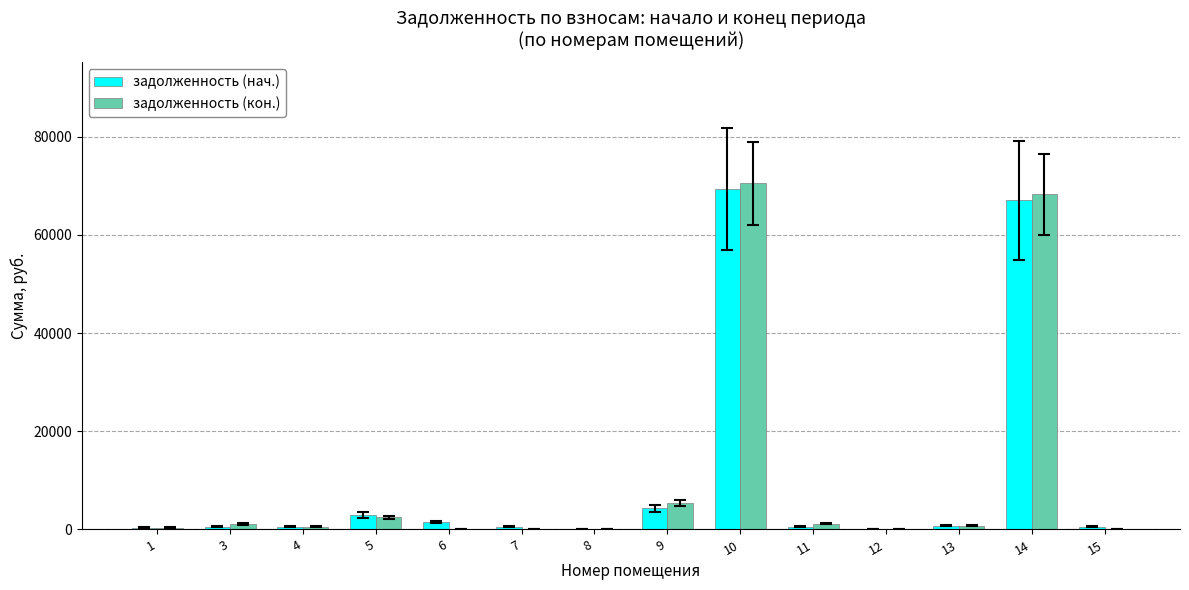

What is the greatest value displayed?

70511.6